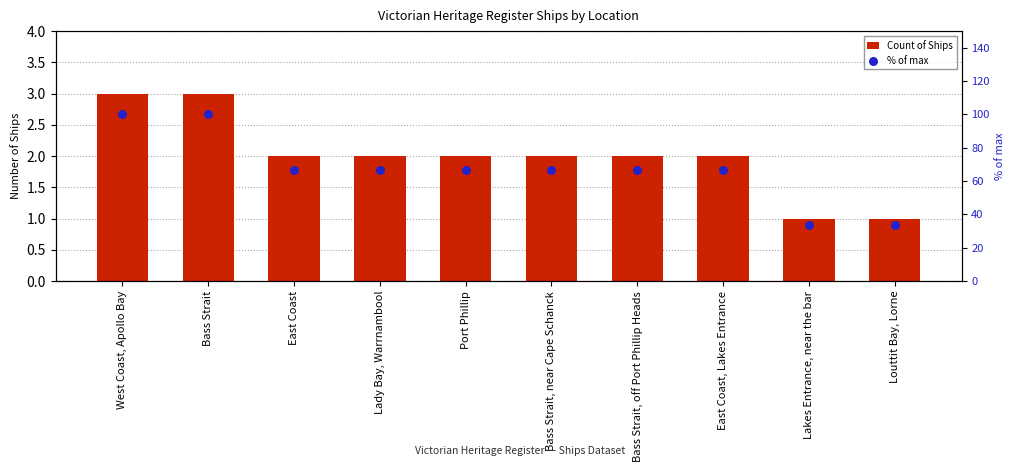

At which category is the sum across all series the highest?

West Coast, Apollo Bay